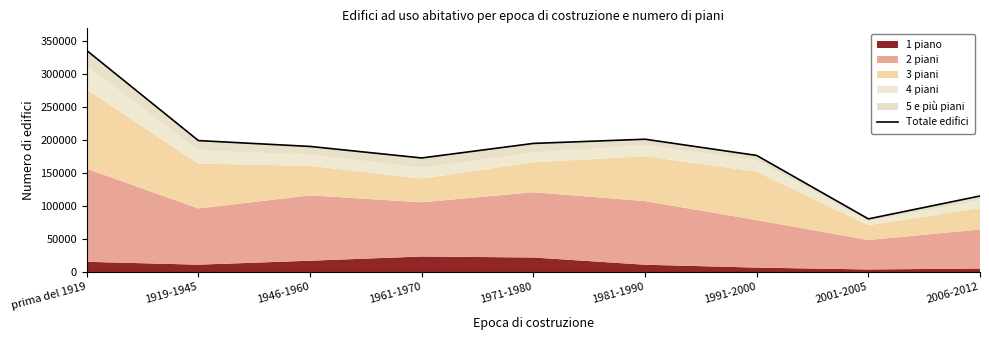

Reading right to left, list all the values displayed in this chart.

2006-2012=115558	2001-2005=80856	1991-2000=177049	1981-1990=201650	1971-1980=195279	1961-1970=173231	1946-1960=190698	1919-1945=199566	prima del 1919=336167